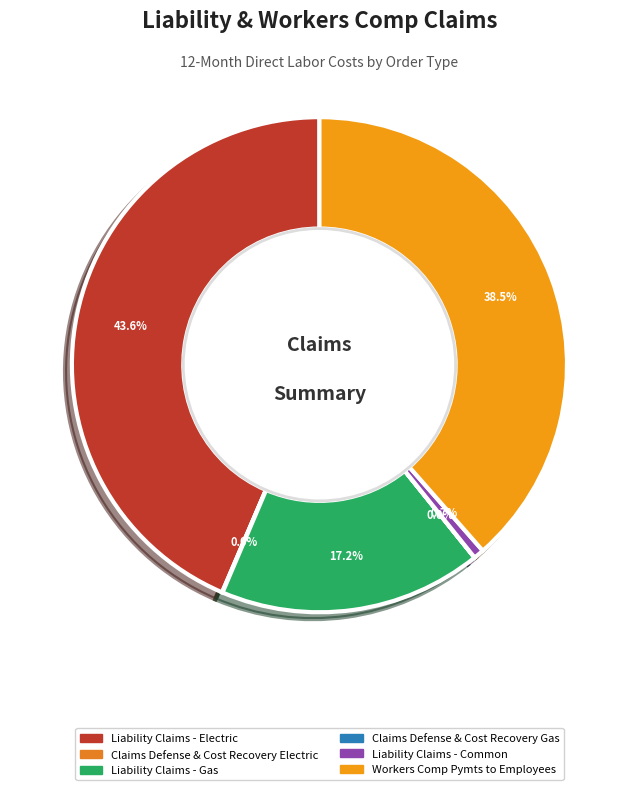

To the nearest percent, what is the difference between the Workers Comp Pymts to Employees and Liability Claims - Common slice percentages?

38%